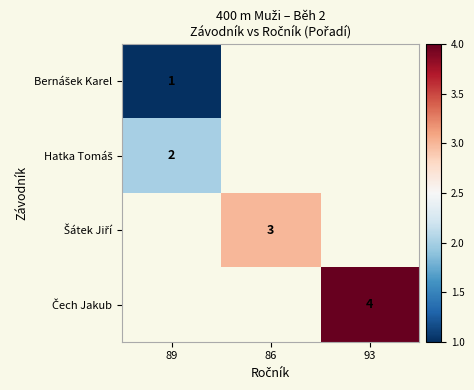

What is the spread (max minus min) of values at 89?

1.0